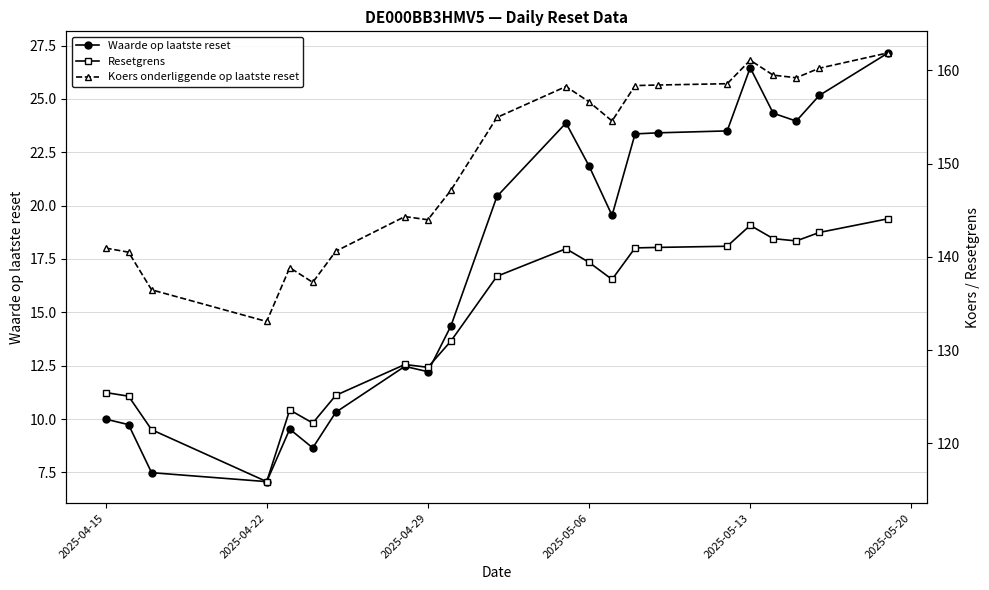

True or false: Waarde op laatste reset and Resetgrens intersect in this chart.

False